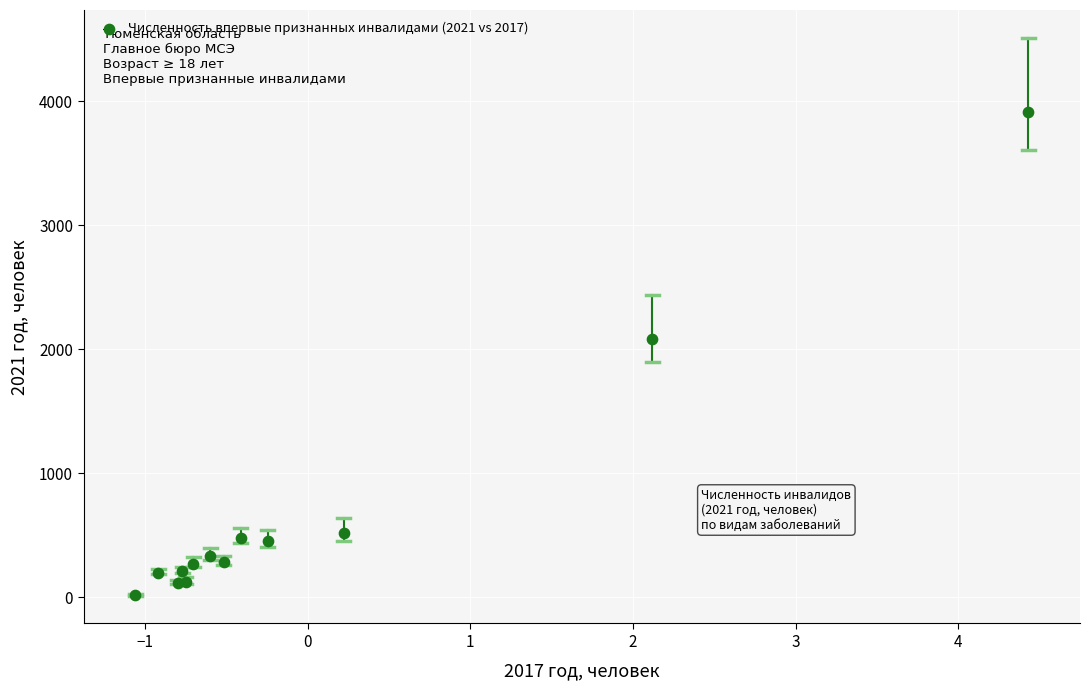

What Y value in the scatter plot is closest to 1964?

2079